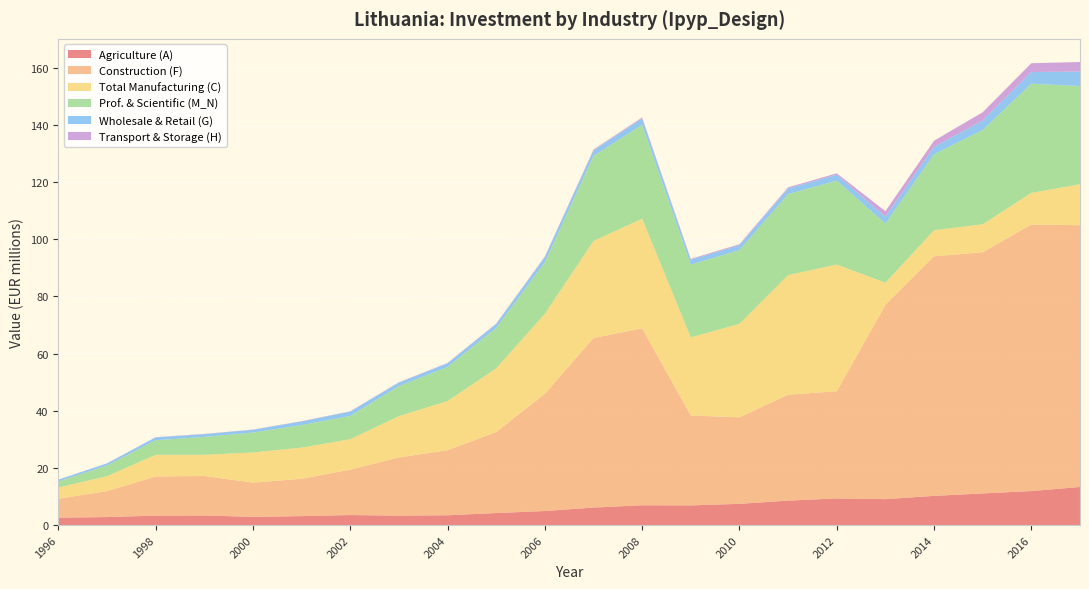

Reading right to left, extract all data points from this chart.

Agriculture (A): 2017=13.3	2016=11.9	2015=11.1	2014=10.2	2013=9.1	2012=9.3	2011=8.6	2010=7.4	2009=6.9	2008=6.9	2007=6.1	2006=4.9	2005=4.2	2004=3.4	2003=3.3	2002=3.5	2001=3.1	2000=2.9	1999=3.3	1998=3.3	1997=2.8	1996=2.6
Construction (F): 2017=91.6	2016=93.2	2015=84.4	2014=83.8	2013=67.9	2012=37.5	2011=37.0	2010=30.3	2009=31.4	2008=61.9	2007=59.3	2006=41.0	2005=28.3	2004=22.8	2003=20.4	2002=15.9	2001=13.1	2000=12.0	1999=13.8	1998=13.7	1997=9.1	1996=6.6
Total Manufacturing (C): 2017=14.3	2016=11.1	2015=9.8	2014=9.1	2013=7.8	2012=44.3	2011=41.8	2010=32.7	2009=27.3	2008=38.3	2007=34.0	2006=28.0	2005=22.3	2004=17.2	2003=14.4	2002=10.6	2001=10.9	2000=10.5	1999=7.4	1998=7.6	1997=5.2	1996=3.9
Prof. & Scientific (M_N): 2017=34.4	2016=38.2	2015=33.0	2014=26.6	2013=20.7	2012=29.3	2011=28.3	2010=25.8	2009=25.5	2008=32.8	2007=29.7	2006=18.0	2005=14.1	2004=11.9	2003=10.5	2002=8.2	2001=7.9	2000=7.0	1999=6.3	1998=5.1	1997=3.7	1996=2.1
Wholesale & Retail (G): 2017=5.1	2016=4.1	2015=3.3	2014=2.6	2013=2.4	2012=2.1	2011=2.0	2010=1.7	2009=1.7	2008=2.2	2007=1.9	2006=1.8	2005=1.4	2004=1.3	2003=1.2	2002=1.5	2001=1.3	2000=1.0	1999=1.0	1998=1.0	1997=0.7	1996=0.6
Transport & Storage (H): 2017=3.3	2016=3.1	2015=2.9	2014=2.2	2013=1.9	2012=0.5	2011=0.4	2010=0.3	2009=0.3	2008=0.3	2007=0.3	2006=0.2	2005=0.2	2004=0.1	2003=0.1	2002=0.1	2001=0.1	2000=0.1	1999=0.1	1998=0.1	1997=0.1	1996=0.1